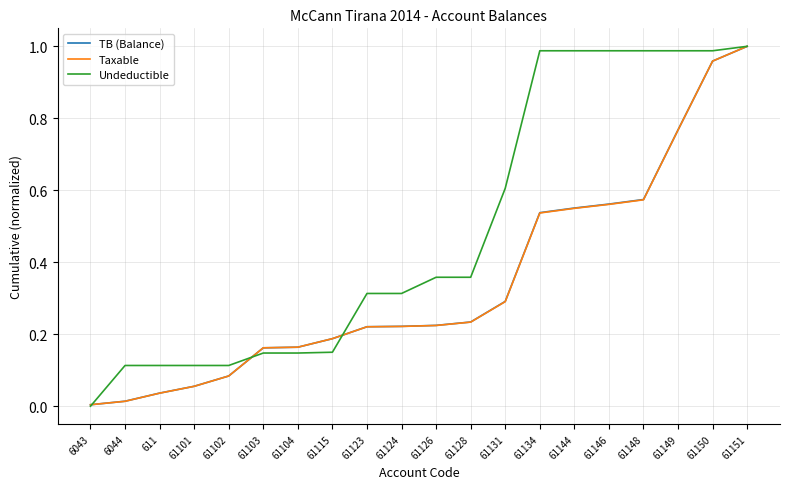

At which category is the sum across all series the highest?

61151